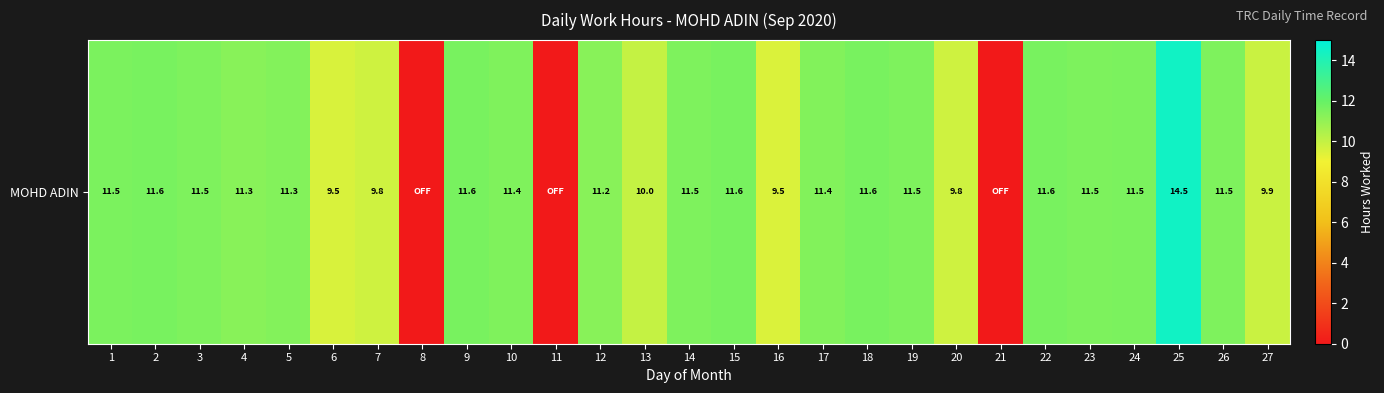

At which label is the value closest to 7?

16